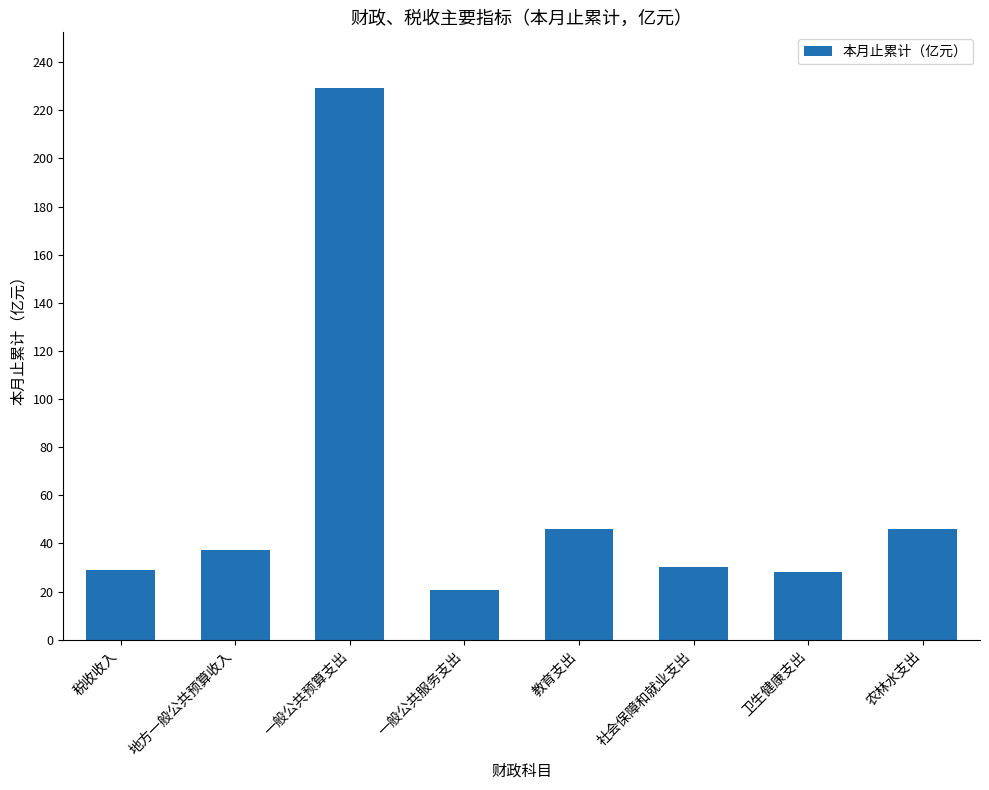

Count the number of categories in the chart.

8